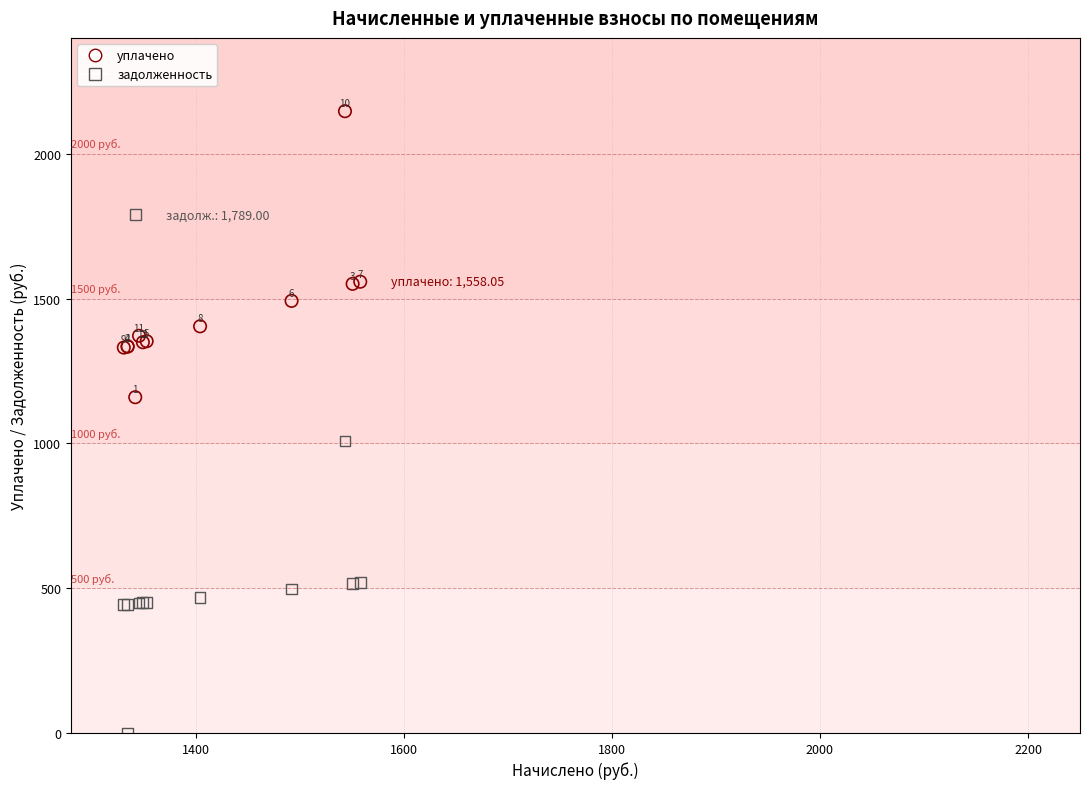

What is the X range (max minus min) for the scatter plot?

227.3